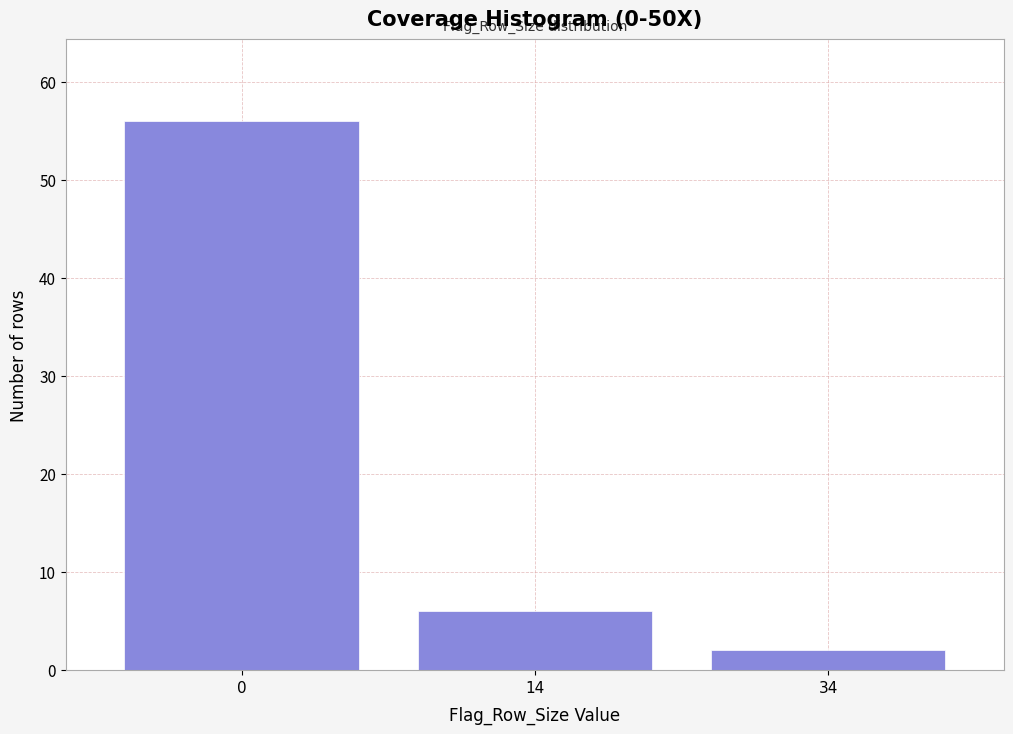

Reading right to left, list all the values displayed in this chart.

34=2	14=6	0=56